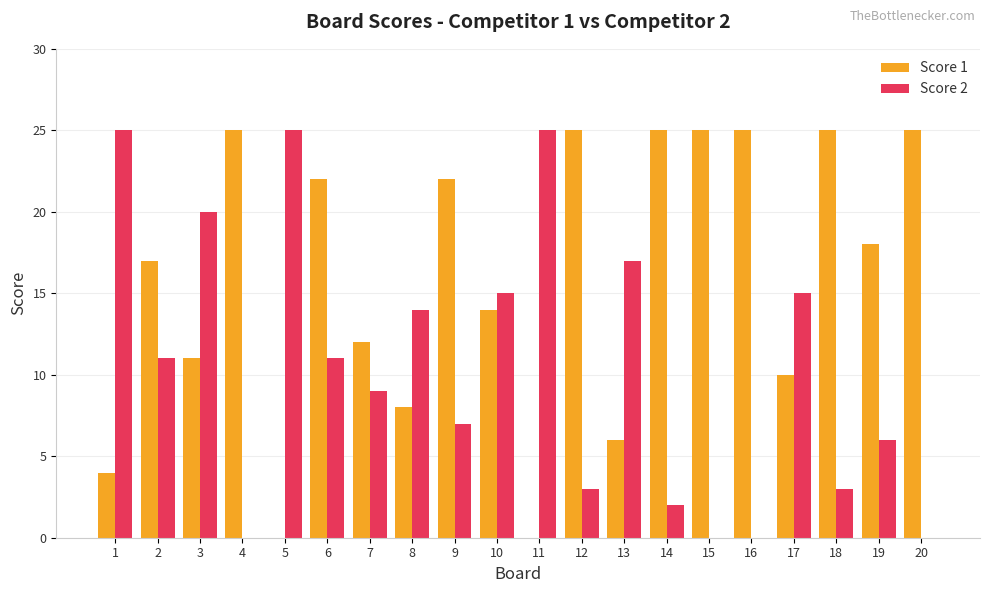

Is the value of Score 2 at 8 greater than the value of Score 1 at 5?

Yes